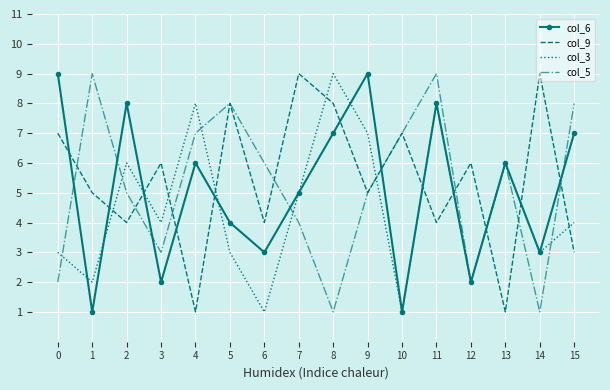

Rank the series at 8 from lowest to highest value.

col_5, col_6, col_9, col_3